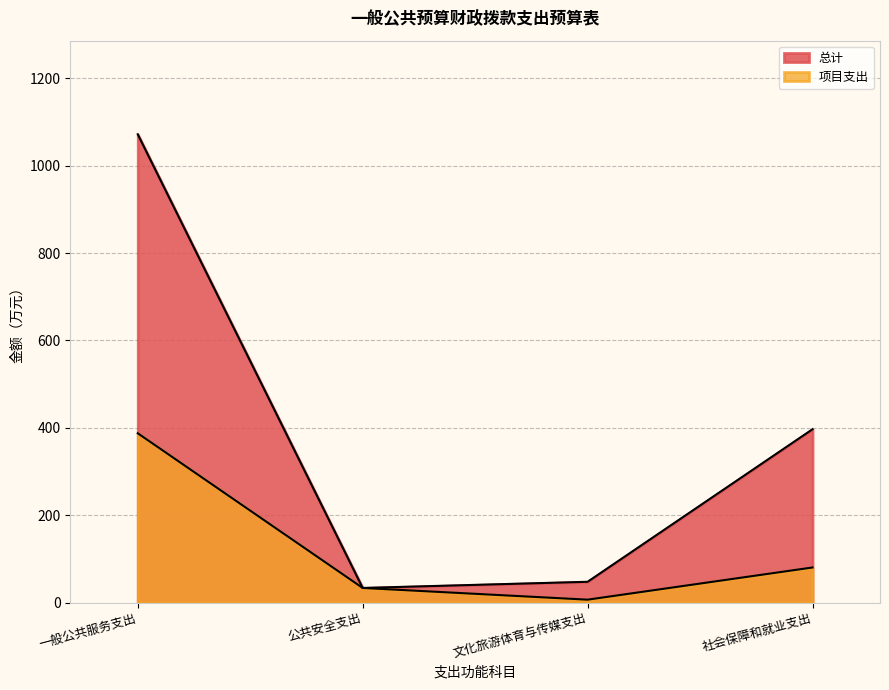

What is the spread (max minus min) of values at 文化旅游体育与传媒支出?

40.9